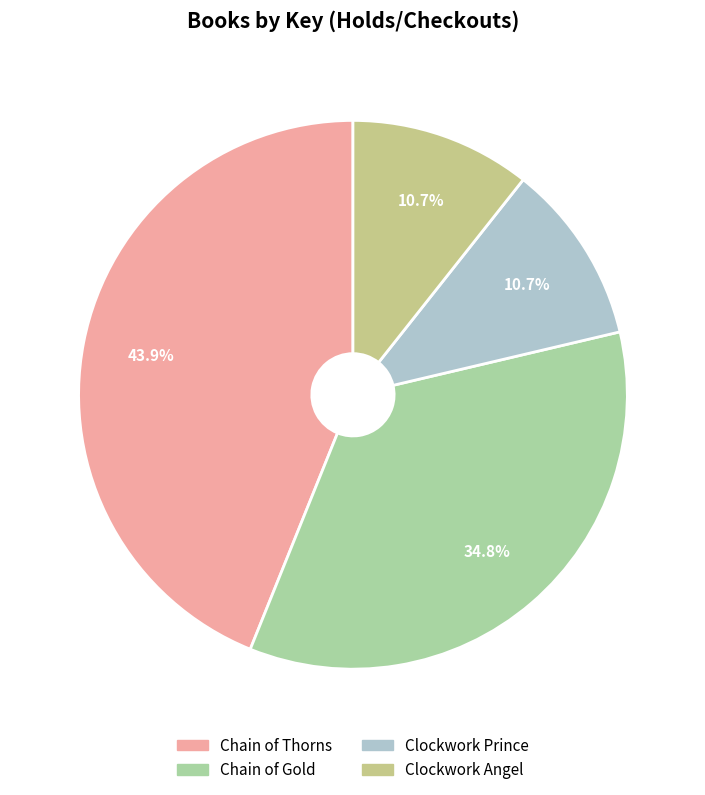

To the nearest percent, what is the difference between the largest and smallest slice percentages?

33%